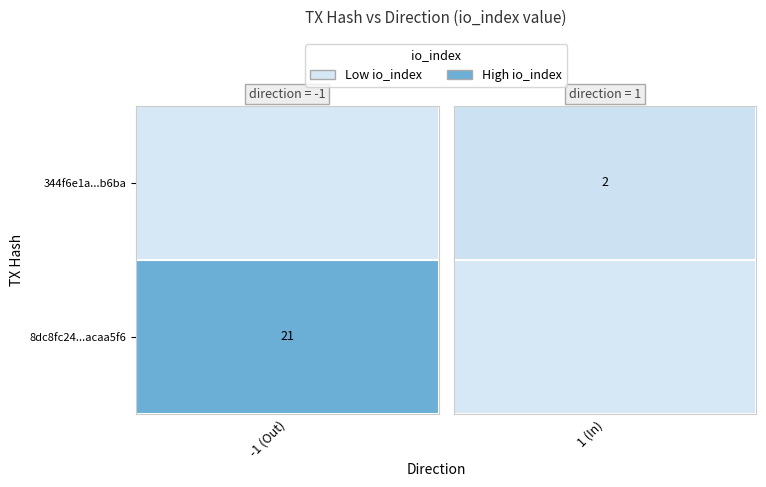

What is the difference between the highest and lowest values at io_index?

19